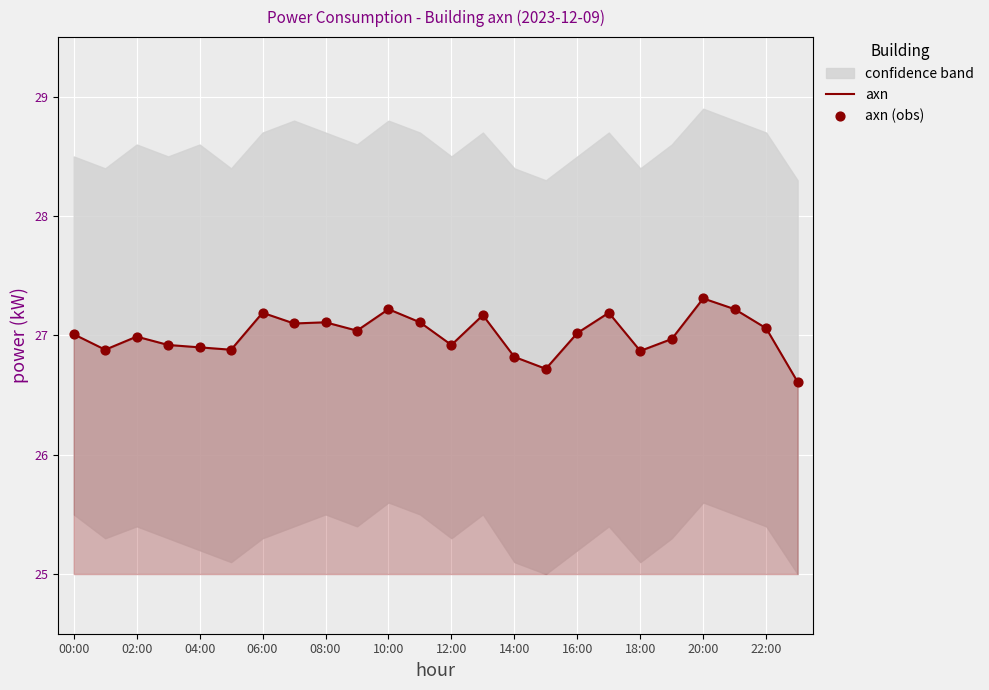

Which series has the largest total across all categories?

axn